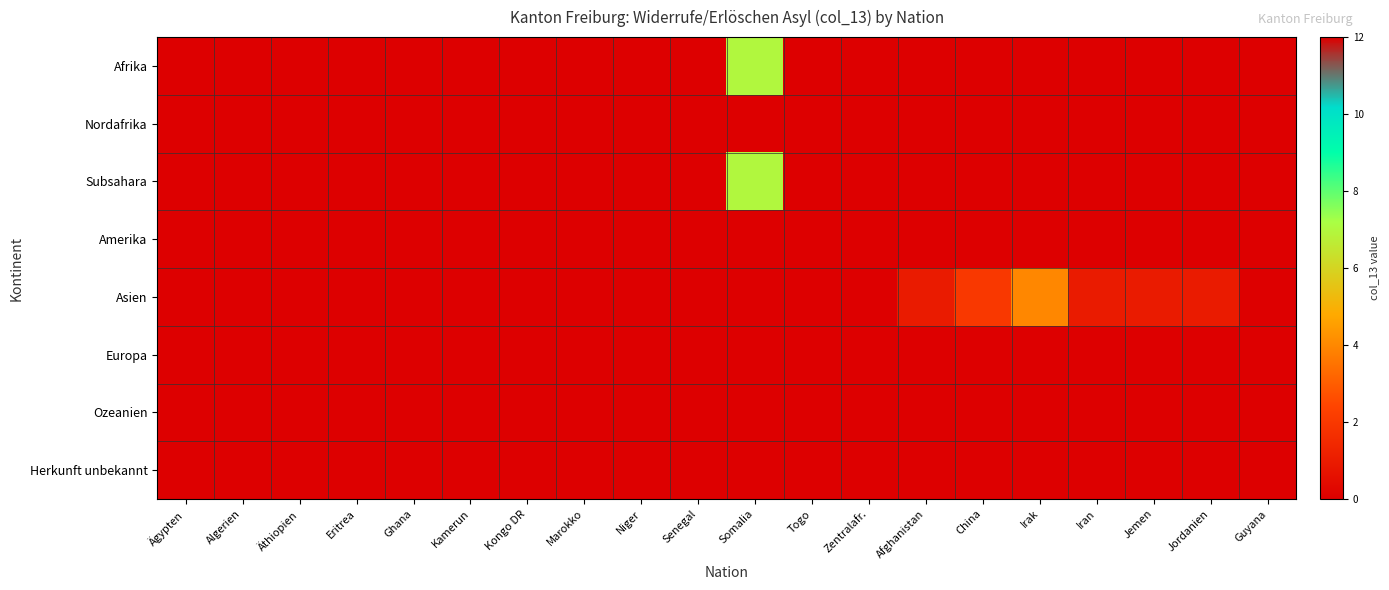

Reading left to right, extract all data points from this chart.

Afrika: Ägypten=0	Algerien=0	Äthiopien=0	Eritrea=12	Ghana=0	Kamerun=0	Kongo DR=0	Marokko=0	Niger=0	Senegal=0	Somalia=7	Togo=0	Zentralafr.=0	Afghanistan=0	China=0	Irak=0	Iran=0	Jemen=0	Jordanien=0	Guyana=0
Nordafrika: Ägypten=0	Algerien=0	Äthiopien=0	Eritrea=0	Ghana=0	Kamerun=0	Kongo DR=0	Marokko=0	Niger=0	Senegal=0	Somalia=0	Togo=0	Zentralafr.=0	Afghanistan=0	China=0	Irak=0	Iran=0	Jemen=0	Jordanien=0	Guyana=0
Subsahara: Ägypten=0	Algerien=0	Äthiopien=0	Eritrea=12	Ghana=0	Kamerun=0	Kongo DR=0	Marokko=0	Niger=0	Senegal=0	Somalia=7	Togo=0	Zentralafr.=0	Afghanistan=0	China=0	Irak=0	Iran=0	Jemen=0	Jordanien=0	Guyana=0
Amerika: Ägypten=0	Algerien=0	Äthiopien=0	Eritrea=0	Ghana=0	Kamerun=0	Kongo DR=0	Marokko=0	Niger=0	Senegal=0	Somalia=0	Togo=0	Zentralafr.=0	Afghanistan=0	China=0	Irak=0	Iran=0	Jemen=0	Jordanien=0	Guyana=0
Asien: Ägypten=0	Algerien=0	Äthiopien=0	Eritrea=0	Ghana=0	Kamerun=0	Kongo DR=0	Marokko=0	Niger=0	Senegal=0	Somalia=0	Togo=0	Zentralafr.=0	Afghanistan=1	China=2	Irak=4	Iran=1	Jemen=1	Jordanien=1	Guyana=0
Europa: Ägypten=0	Algerien=0	Äthiopien=0	Eritrea=0	Ghana=0	Kamerun=0	Kongo DR=0	Marokko=0	Niger=0	Senegal=0	Somalia=0	Togo=0	Zentralafr.=0	Afghanistan=0	China=0	Irak=0	Iran=0	Jemen=0	Jordanien=0	Guyana=0
Ozeanien: Ägypten=0	Algerien=0	Äthiopien=0	Eritrea=0	Ghana=0	Kamerun=0	Kongo DR=0	Marokko=0	Niger=0	Senegal=0	Somalia=0	Togo=0	Zentralafr.=0	Afghanistan=0	China=0	Irak=0	Iran=0	Jemen=0	Jordanien=0	Guyana=0
Herkunft unbekannt: Ägypten=0	Algerien=0	Äthiopien=0	Eritrea=0	Ghana=0	Kamerun=0	Kongo DR=0	Marokko=0	Niger=0	Senegal=0	Somalia=0	Togo=0	Zentralafr.=0	Afghanistan=0	China=0	Irak=0	Iran=0	Jemen=0	Jordanien=0	Guyana=0